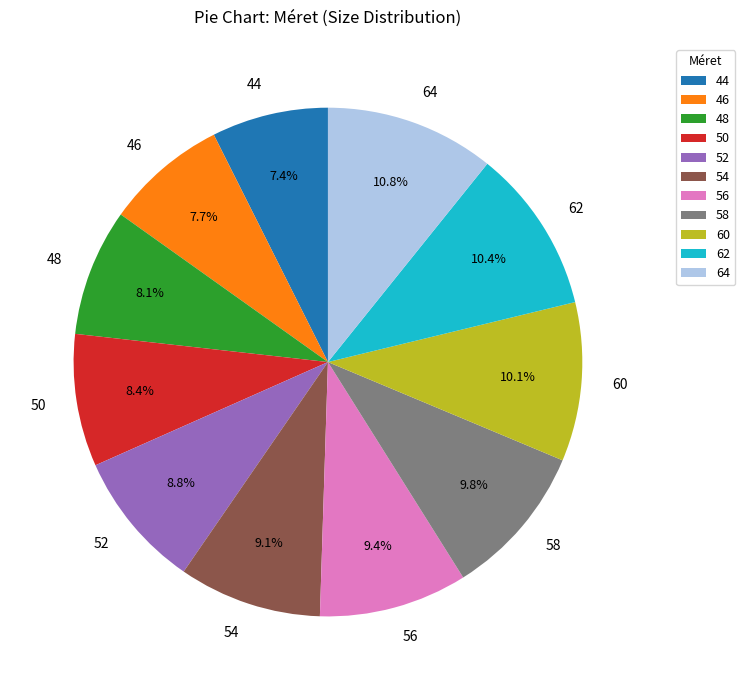

How many segments does this pie chart have?

11